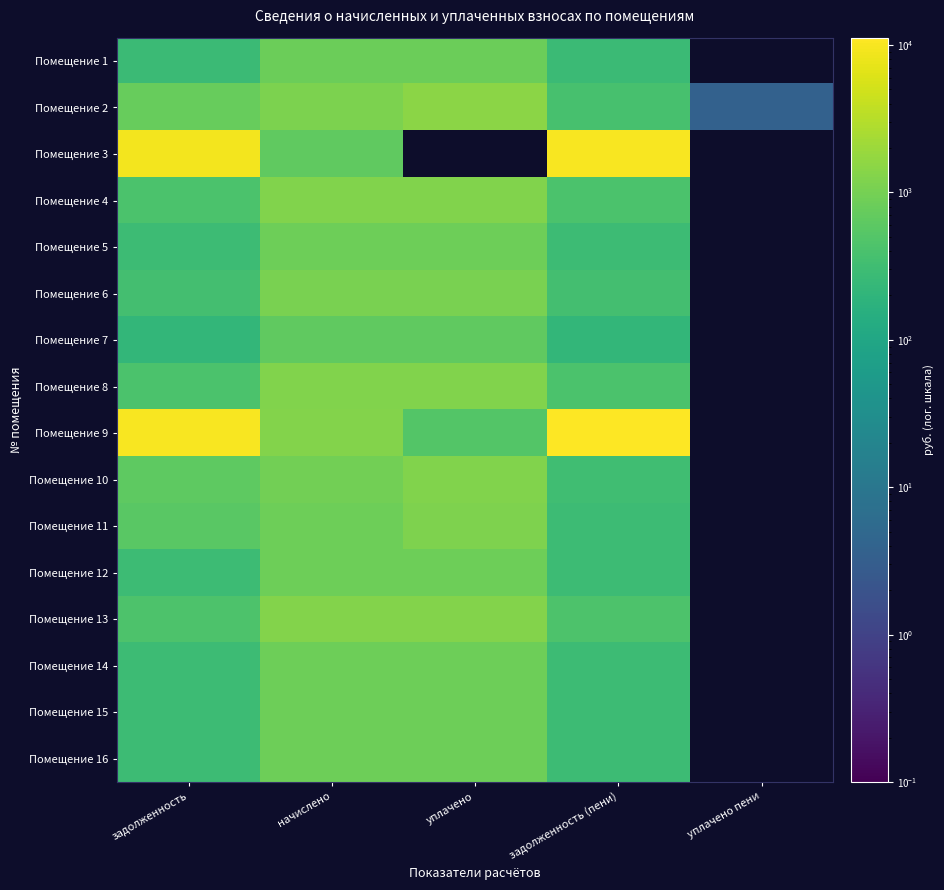

Reading left to right, list all the values displayed in this chart.

Помещение 1: задолженность=280.1	начислено=840.2	уплачено=840.2	задолженность (пени)=280.1	уплачено пени=0.0
Помещение 2: задолженность=754.6	начислено=1131.8	уплачено=1509.1	задолженность (пени)=382.0	уплачено пени=3.7
Помещение 3: задолженность=9169.0	начислено=656.6	уплачено=0.0	задолженность (пени)=10004.9	уплачено пени=0.0
Помещение 4: задолженность=419.0	начислено=1257.1	уплачено=1257.1	задолженность (пени)=419.0	уплачено пени=0.0
Помещение 5: задолженность=289.4	начислено=868.3	уплачено=868.3	задолженность (пени)=289.4	уплачено пени=0.0
Помещение 6: задолженность=353.5	начислено=1060.6	уплачено=1060.6	задолженность (пени)=353.5	уплачено пени=0.0
Помещение 7: задолженность=223.2	начислено=669.6	уплачено=669.6	задолженность (пени)=223.2	уплачено пени=0.0
Помещение 8: задолженность=414.0	начислено=1242.0	уплачено=1242.0	задолженность (пени)=414.0	уплачено пени=0.0
Помещение 9: задолженность=10198.3	начислено=1311.1	уплачено=500.0	задолженность (пени)=11193.6	уплачено пени=0.0
Помещение 10: задолженность=629.3	начислено=943.9	уплачено=1258.6	задолженность (пени)=314.6	уплачено пени=0.0
Помещение 11: задолженность=581.8	начислено=872.6	уплачено=1163.5	задолженность (пени)=290.9	уплачено пени=0.0
Помещение 12: задолженность=288.7	начислено=866.2	уплачено=866.2	задолженность (пени)=288.7	уплачено пени=0.0
Помещение 13: задолженность=438.5	начислено=1315.4	уплачено=1315.4	задолженность (пени)=438.6	уплачено пени=0.0
Помещение 14: задолженность=290.2	начислено=870.5	уплачено=870.5	задолженность (пени)=290.2	уплачено пени=0.0
Помещение 15: задолженность=289.4	начислено=868.3	уплачено=868.3	задолженность (пени)=289.4	уплачено пени=0.0
Помещение 16: задолженность=293.0	начислено=879.1	уплачено=879.1	задолженность (пени)=293.0	уплачено пени=0.0